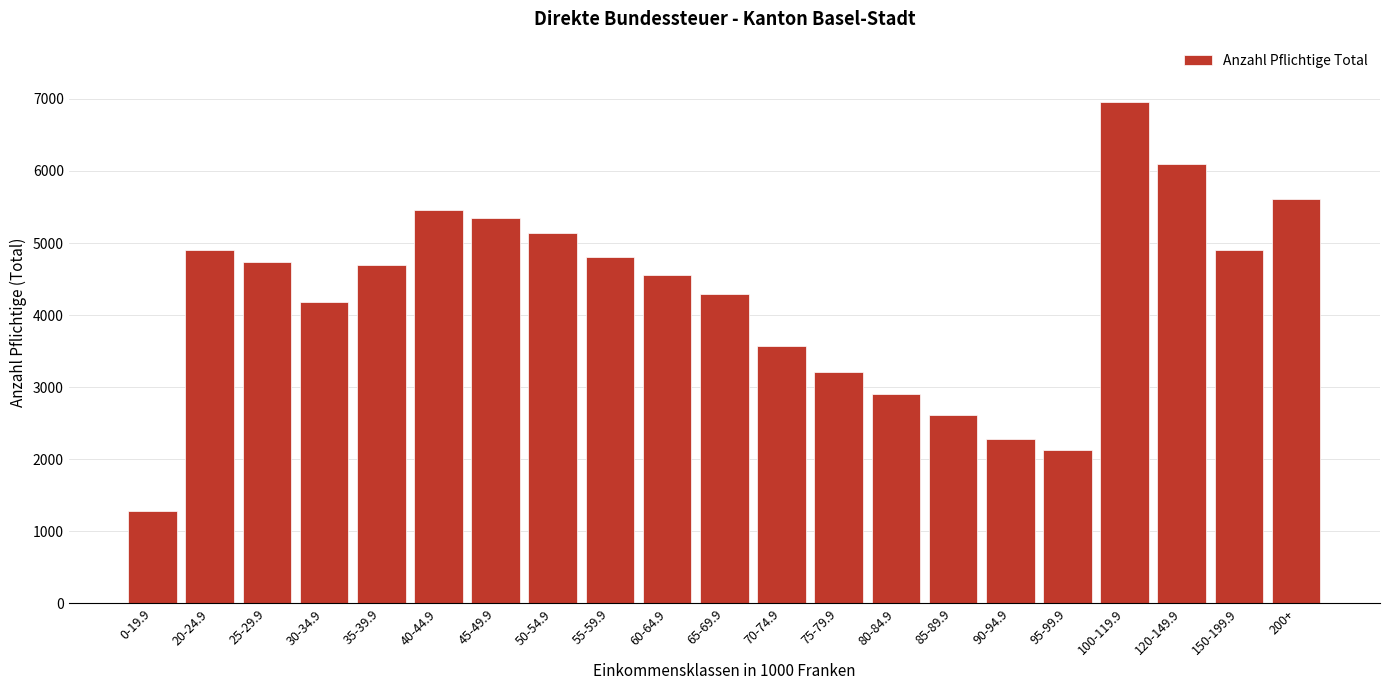

What is the ratio of the value at 30-34.9 to the value at 25-29.9?

0.9